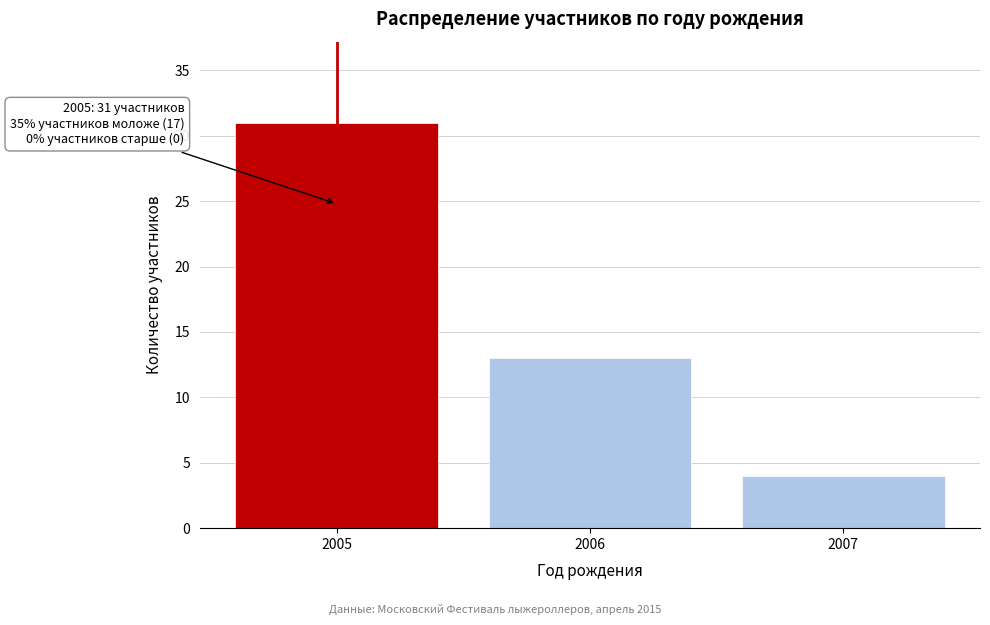

Over which range of the x-axis is the bar tallest?

2004.5 to 2005.5